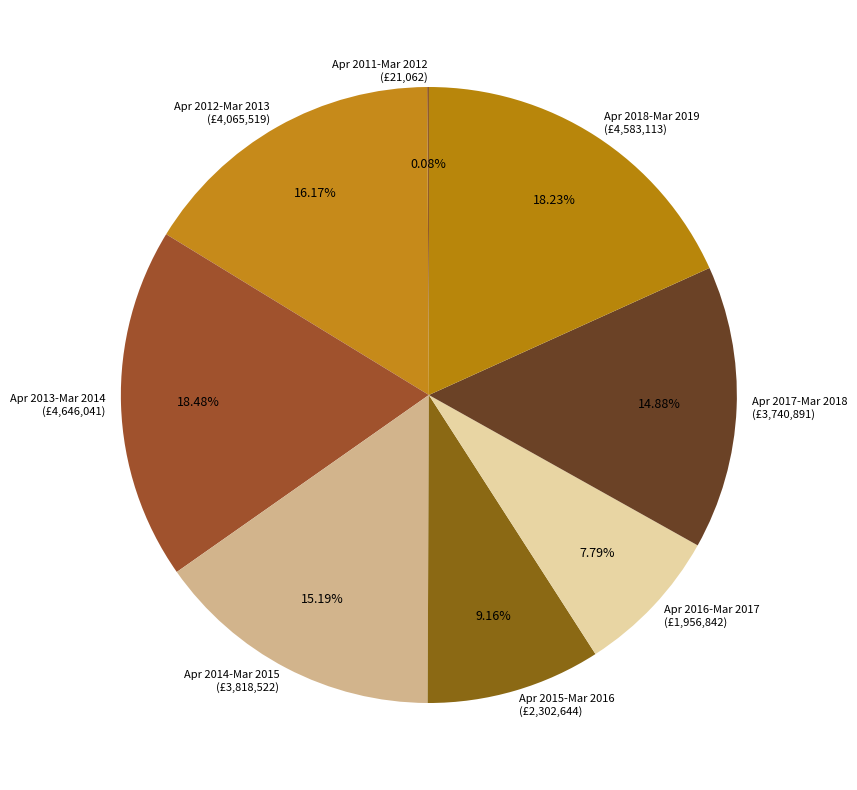

What is the ratio of the value at Apr 2017-Mar 2018 (£3,740,891) to the value at Apr 2013-Mar 2014 (£4,646,041)?

0.8